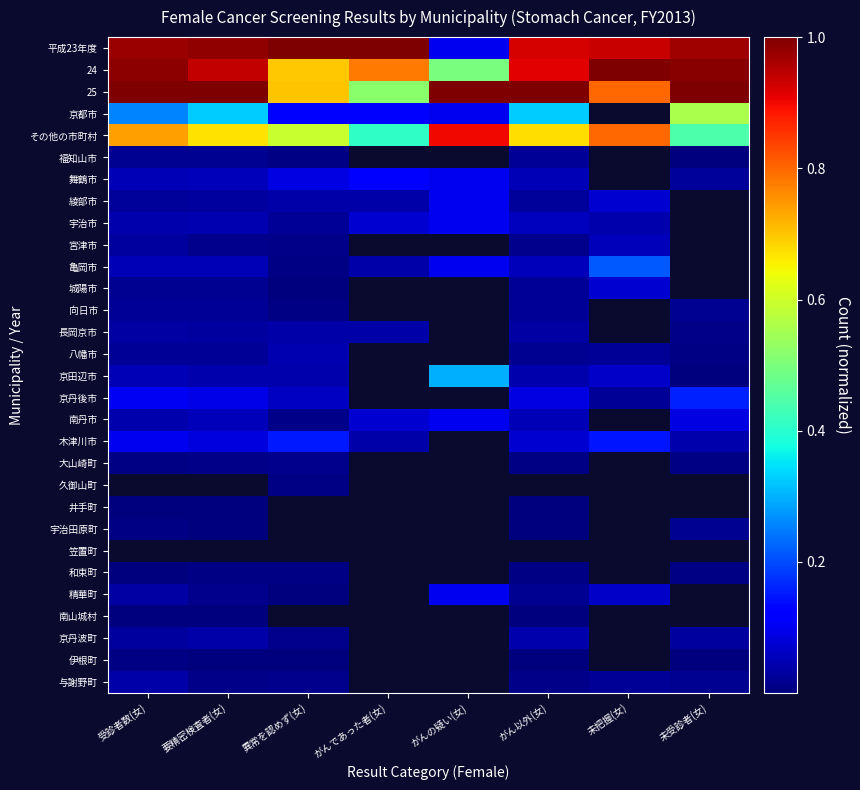

Rank the series by their maximum value, from highest to lowest.

平成23年度, 24, 25, その他の市町村, 京都市, 京田辺市, 亀岡市, 京丹後市, 木津川市, 舞鶴市, 綾部市, 宇治市, 南丹市, 精華町, 城陽市, 宮津市, 八幡市, 京丹波町, 長岡京市, 与謝野町, 福知山市, 向日市, 宇治田原町, 大山崎町, 和束町, 伊根町, 久御山町, 井手町, 南山城村, 笠置町